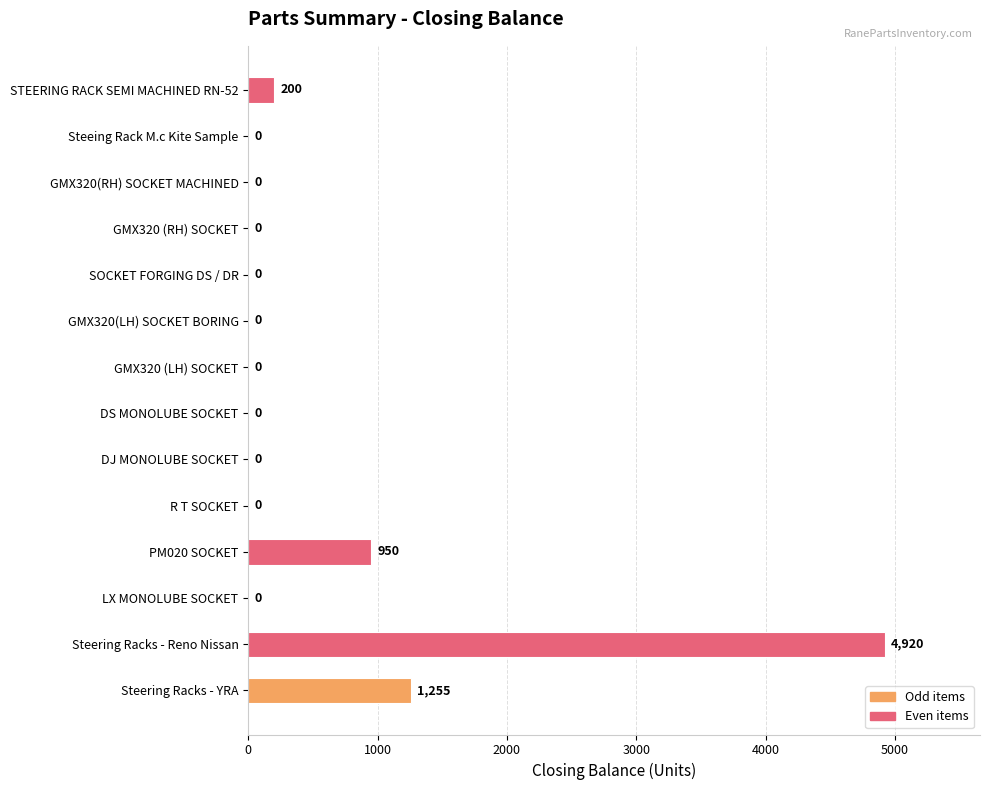

True or false: the data shows 0 at DJ MONOLUBE SOCKET.

True